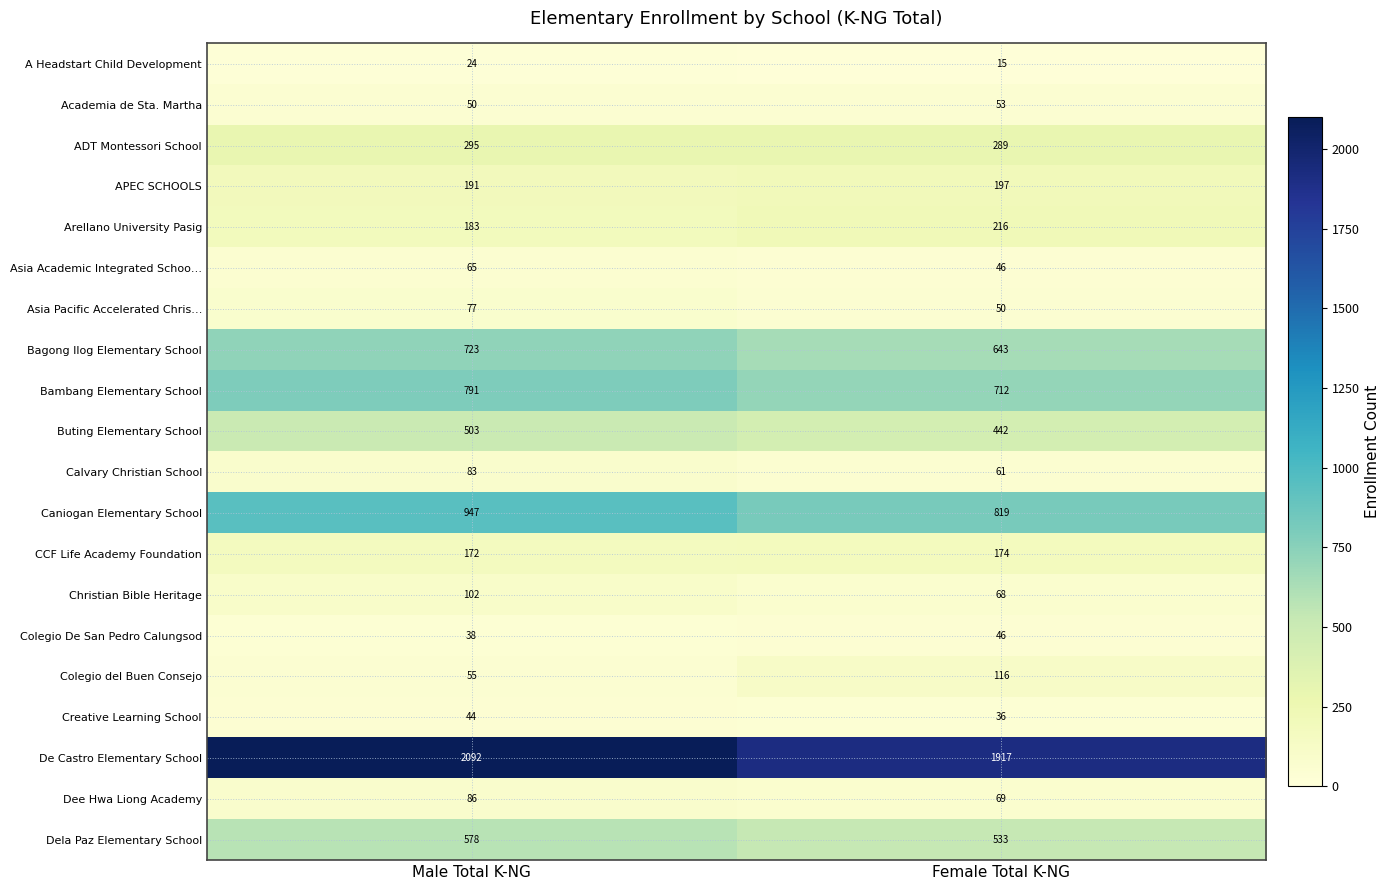

What is the spread (max minus min) of values at Male Total K-NG?

2068